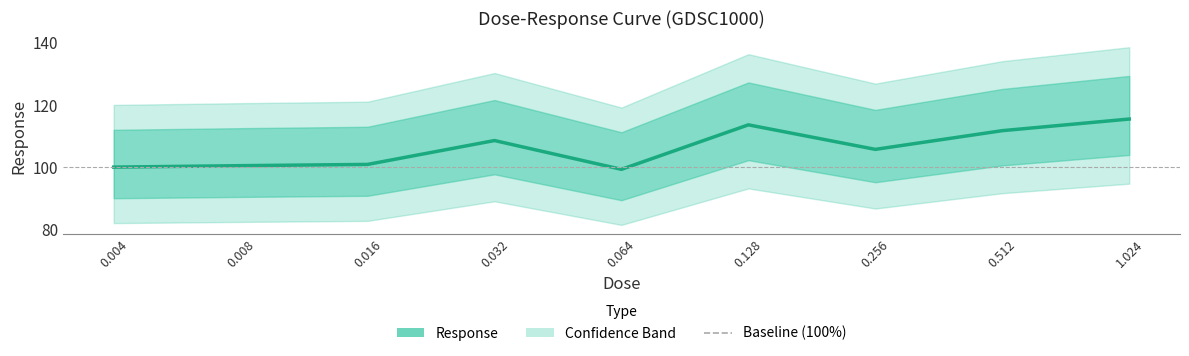

What value does the data have at 0.128?

113.6